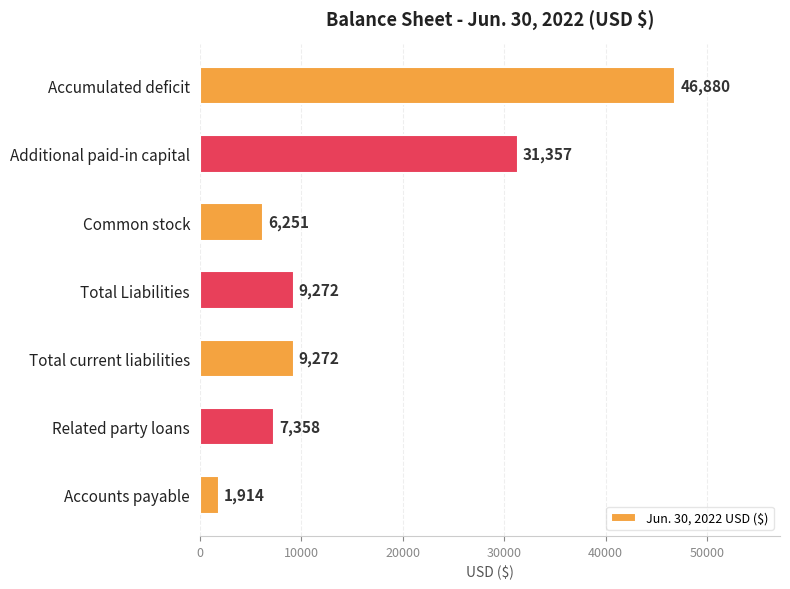

What is the smallest value displayed?

1914